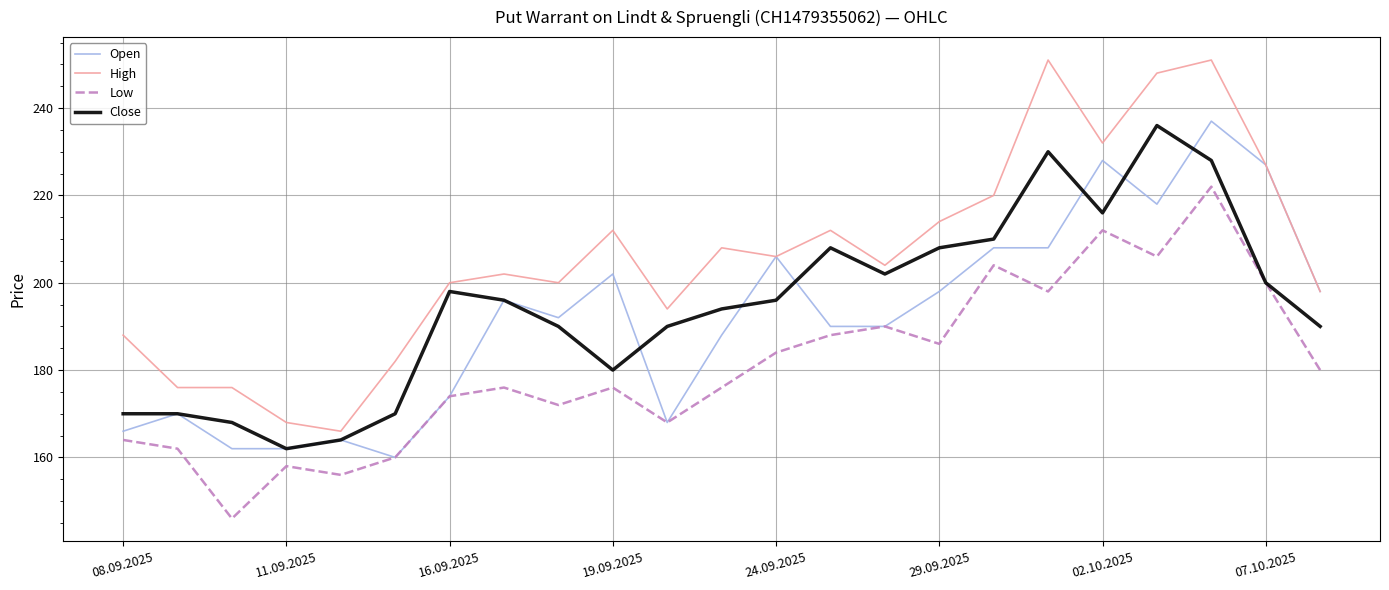

Which series has the largest total across all categories?

High